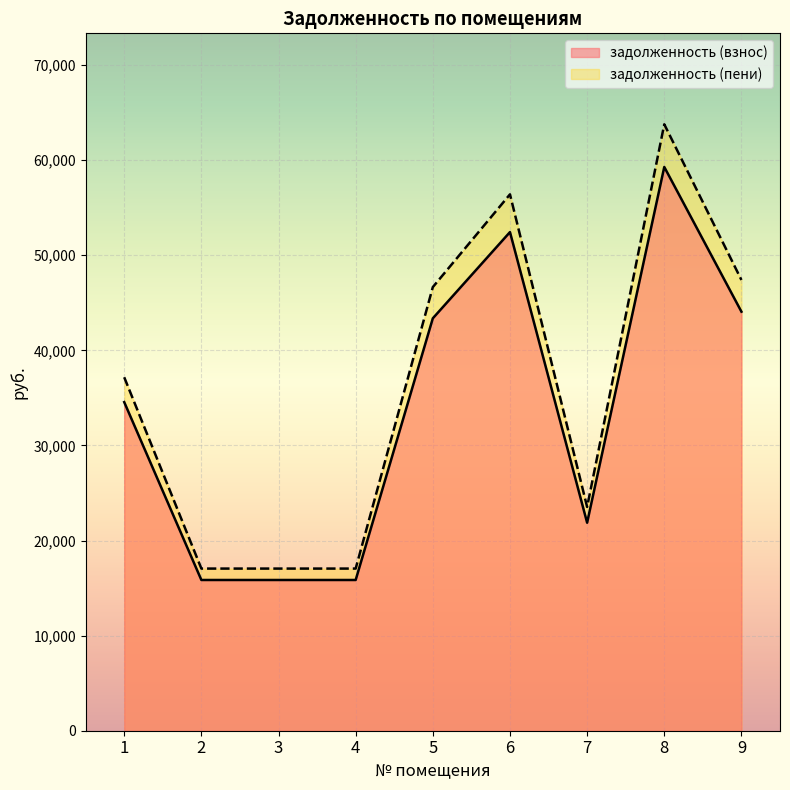

What is the sum of all задолженность (взнос) values?

303125.0